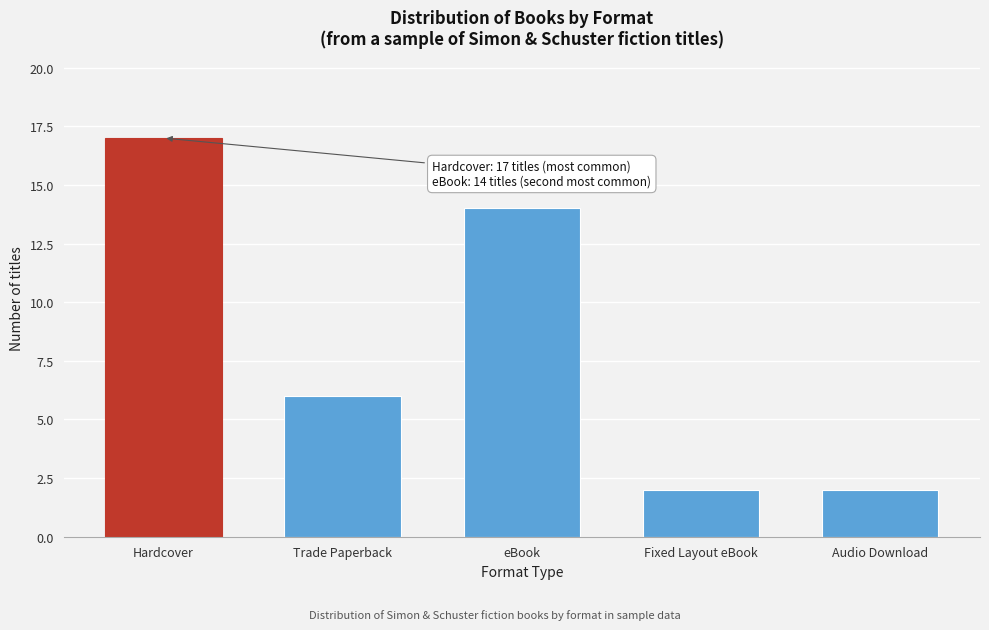

Reading left to right, what are all the values shown in this chart?

Hardcover=17	Trade Paperback=6	eBook=14	Fixed Layout eBook=2	Audio Download=2